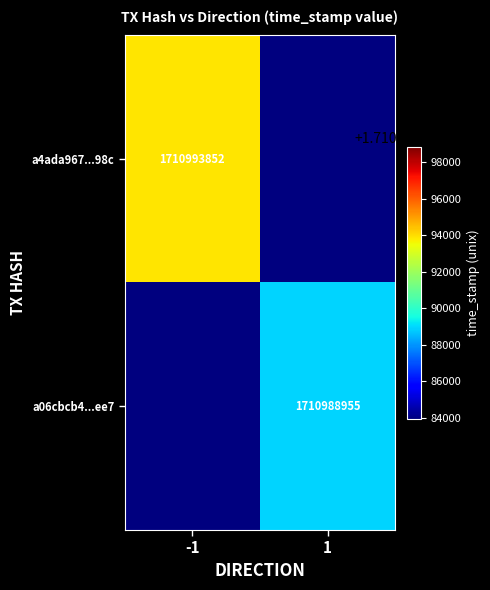

The a4ada967...98c series shows 1710993852 at -1. True or false?

True